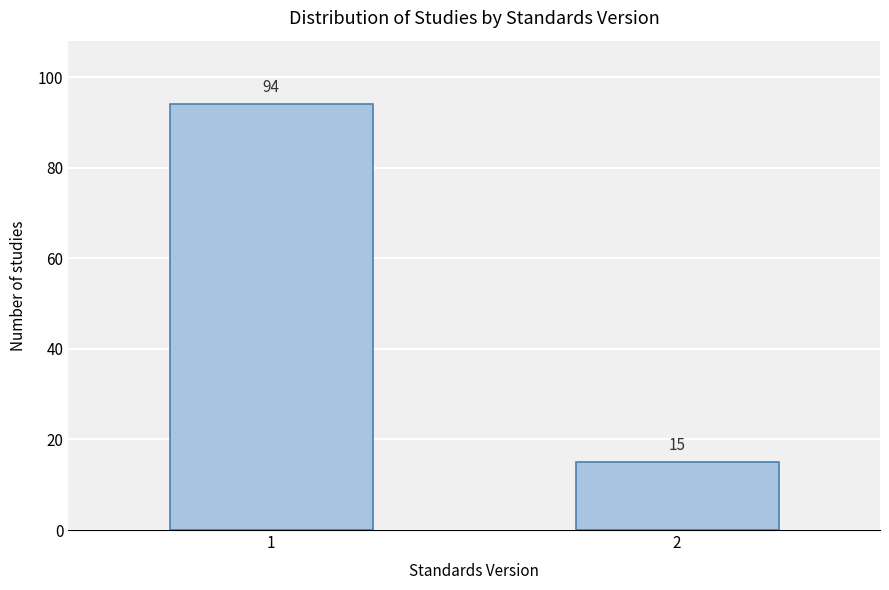

Reading right to left, extract all data points from this chart.

2=15	1=94